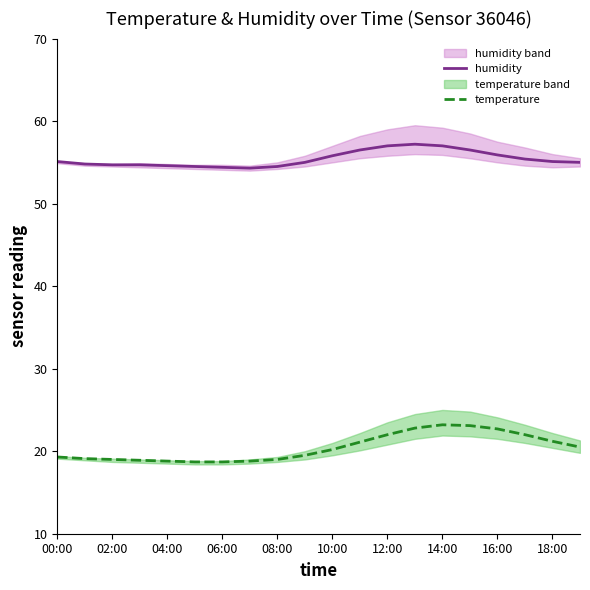

What is the lowest value of the temperature series?

18.7